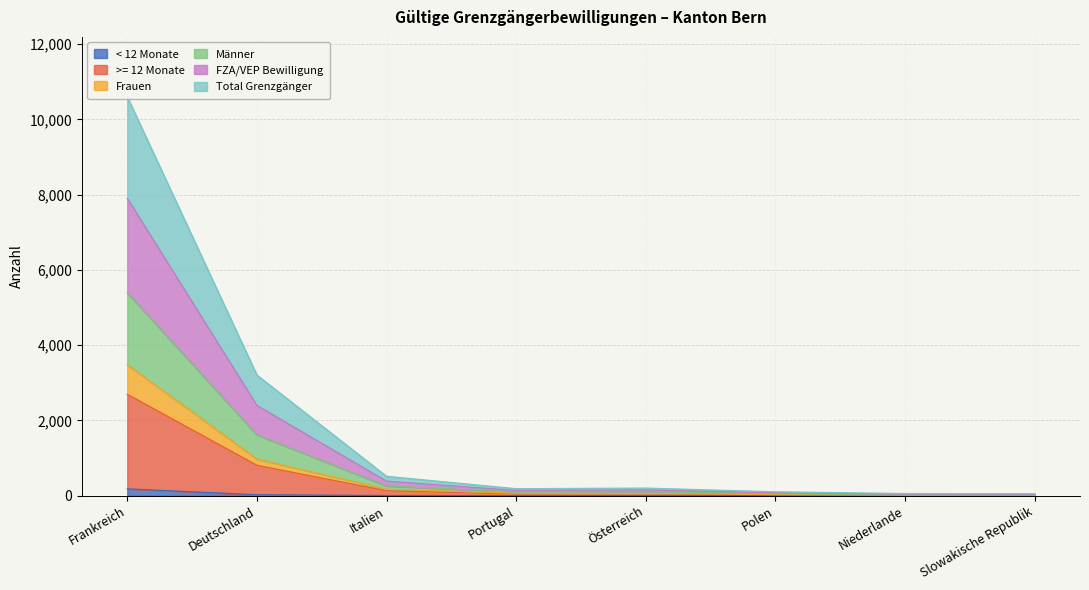

Is it true that FZA/VEP Bewilligung equals 158 at Österreich?

False